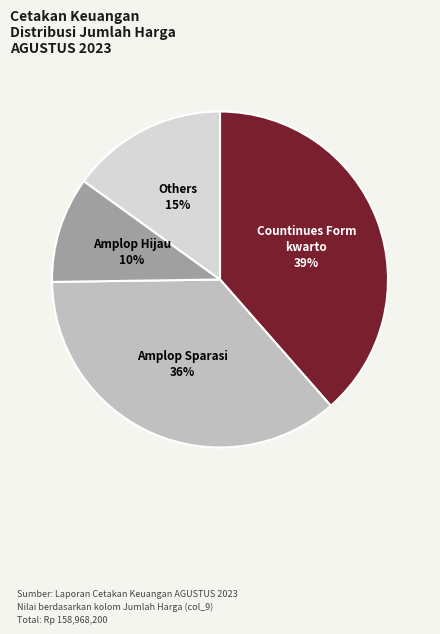

Rank the categories by value from lowest to highest.

Amplop Hijau, Others, Amplop Sparasi, Countinues Form kwarto